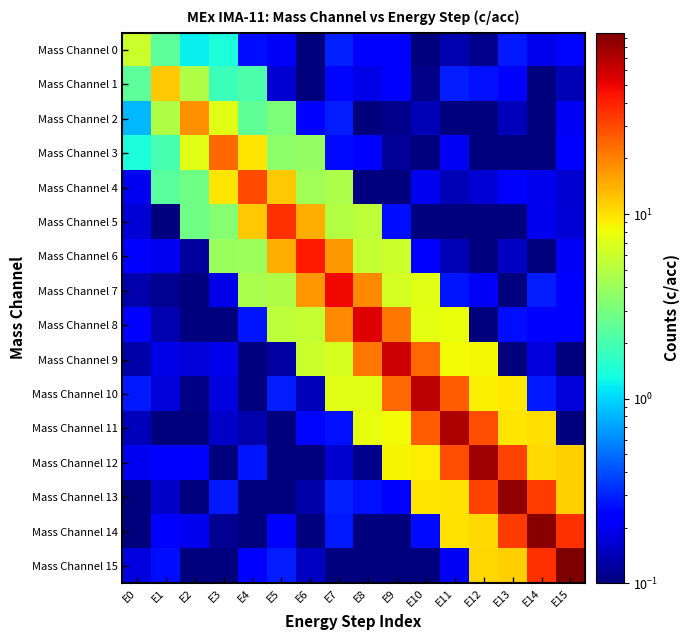

Which series changed the most between E0 and E5?

Mass Channel 5